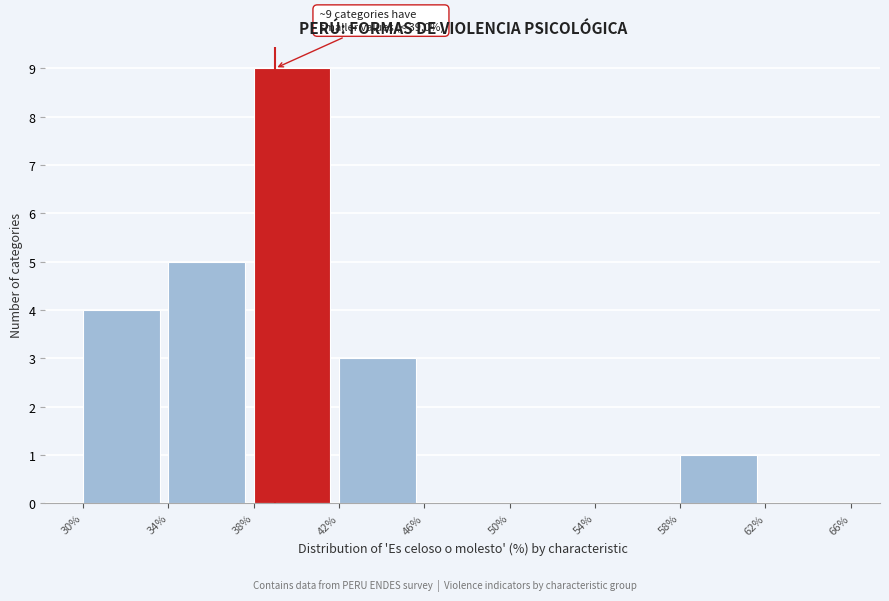

Which range on the x-axis has the tallest bar?

38% to 42%